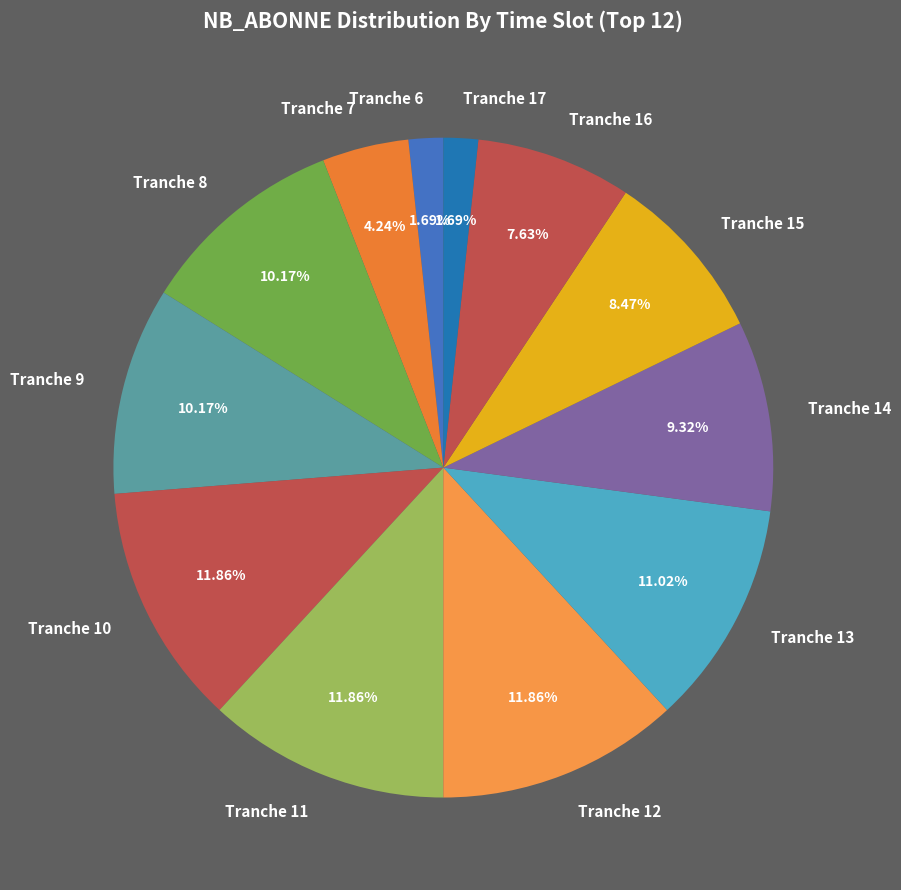

Do Tranche 13 and Tranche 9 together represent more than half of the pie?

No